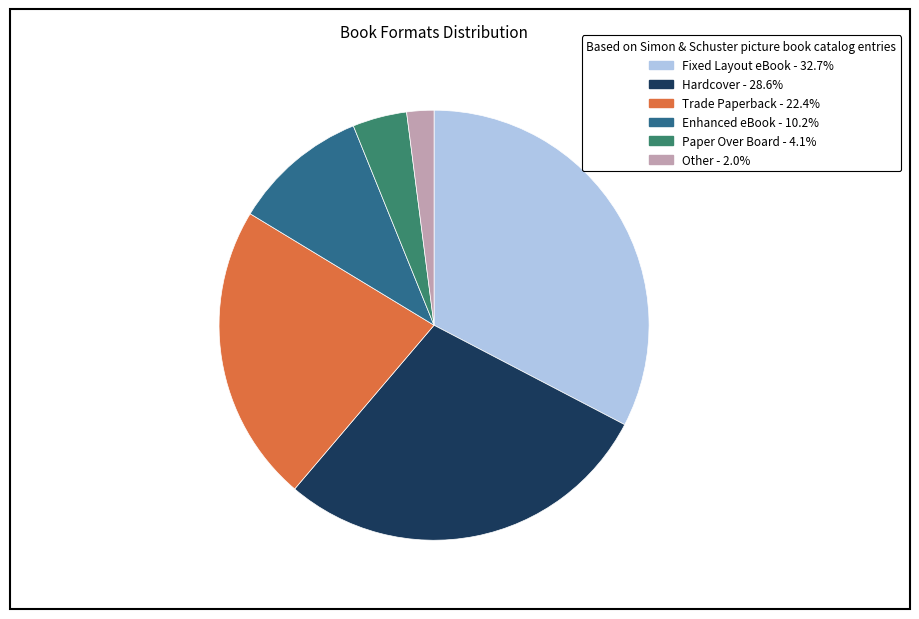

Rank the categories by value from highest to lowest.

Fixed Layout eBook, Hardcover, Trade Paperback, Enhanced eBook, Paper Over Board, Other